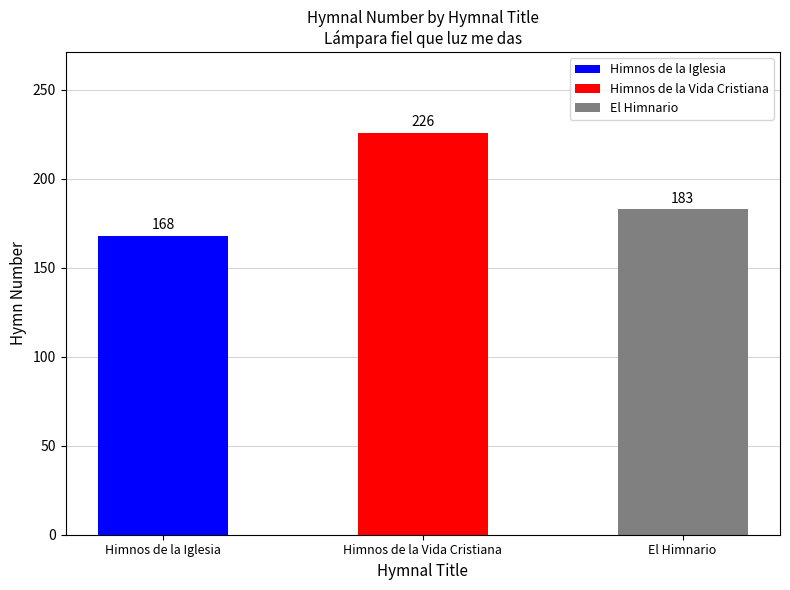

What is the value of the 1st bar from the left?

168